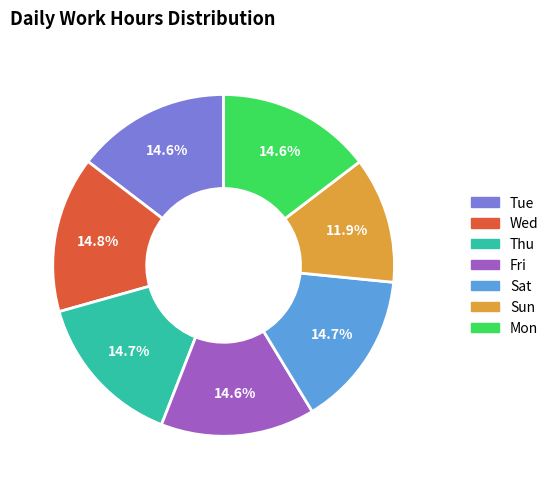

Which category has the smallest portion of the pie?

Sun